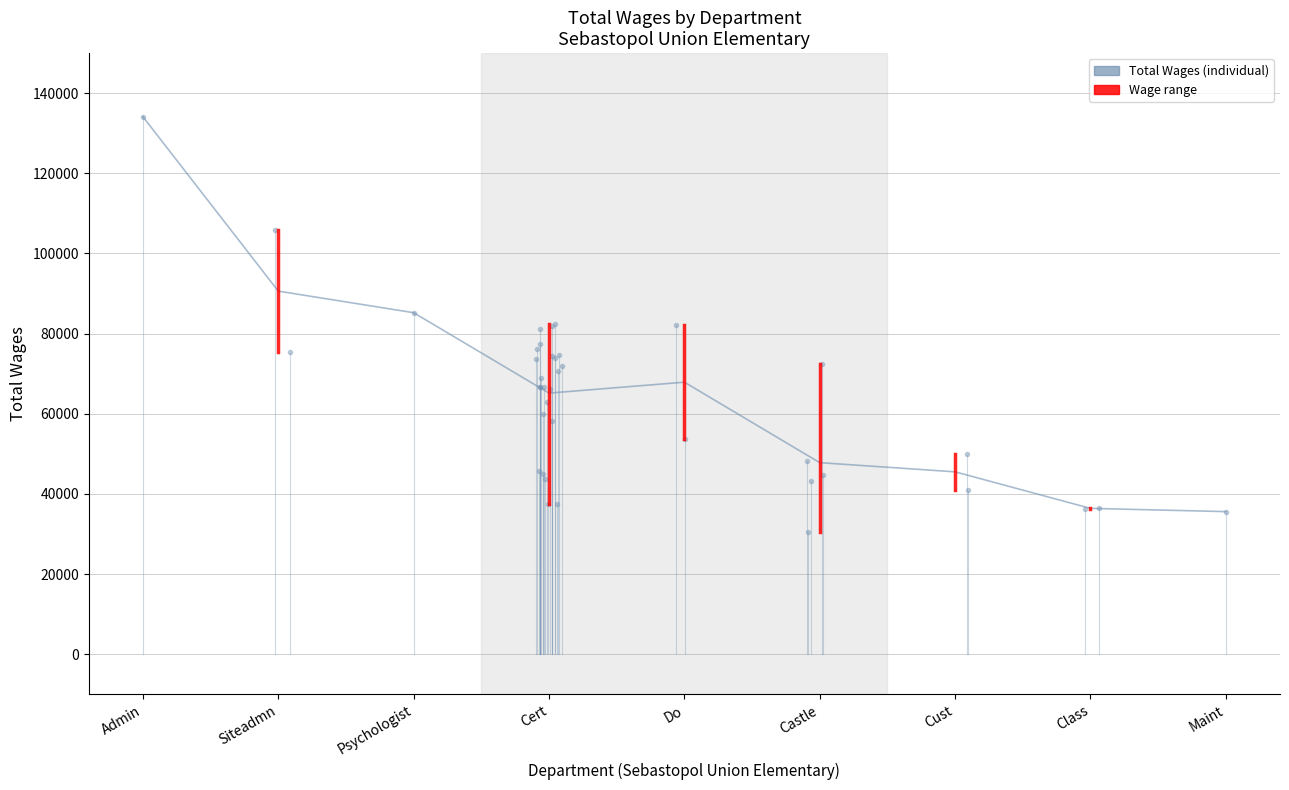

Is it true that the value at Class is 36388.5?

True